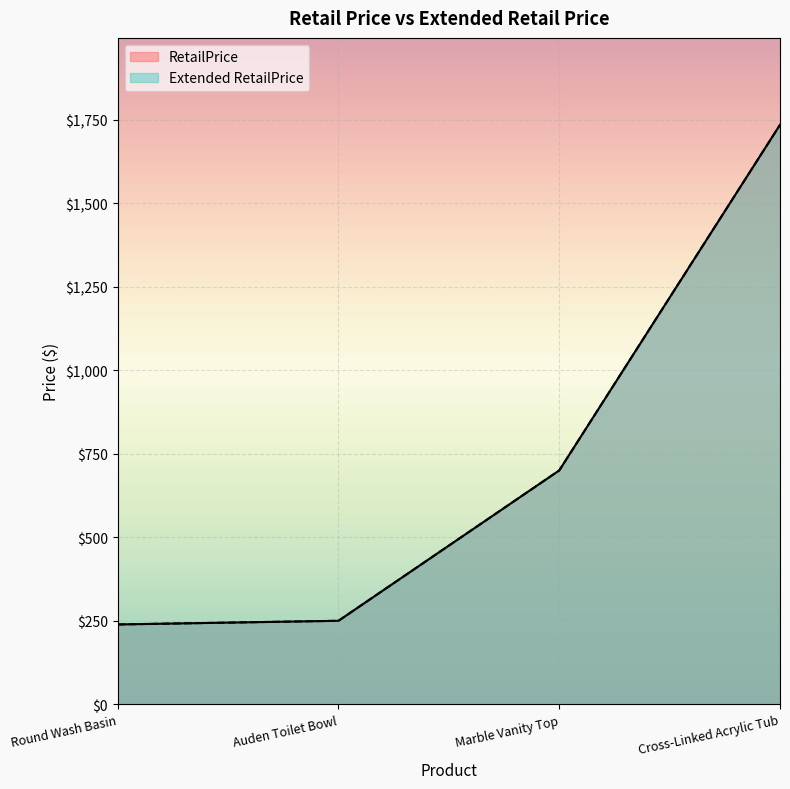

The Extended RetailPrice series shows 2794.3 at Cross-Linked Acrylic Tub. True or false?

False